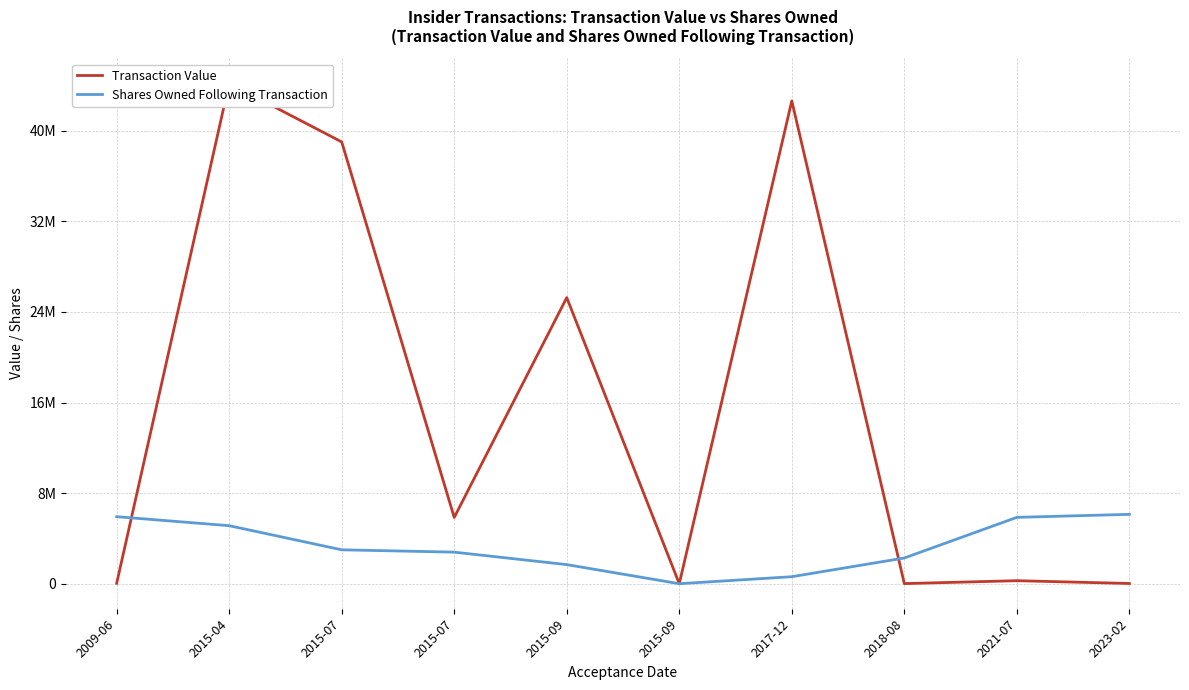

At which label does Transaction Value reach its peak?

2015-04